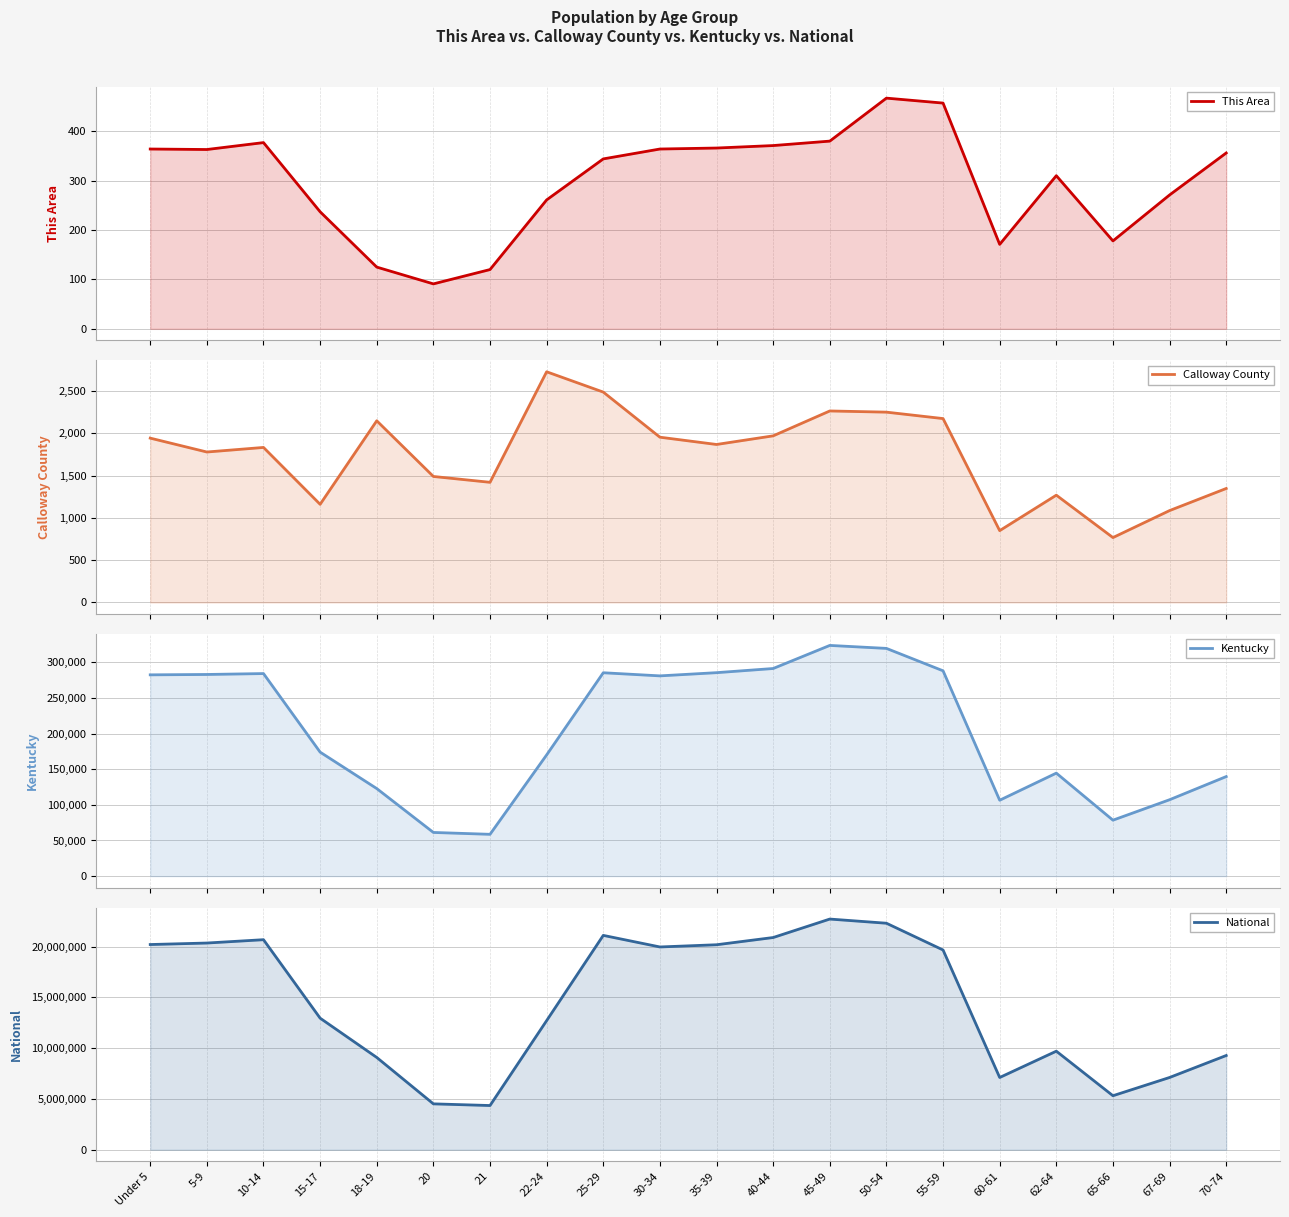

Does the chart have visible grid lines?

Yes